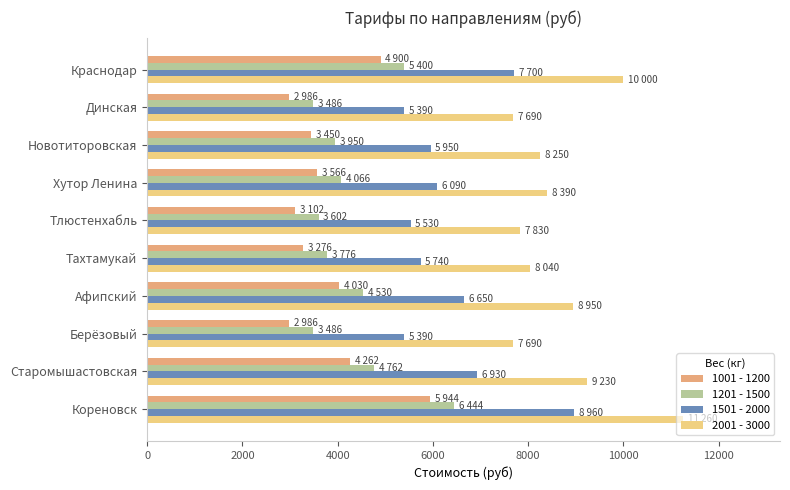

At which category is the sum across all series the highest?

Кореновск